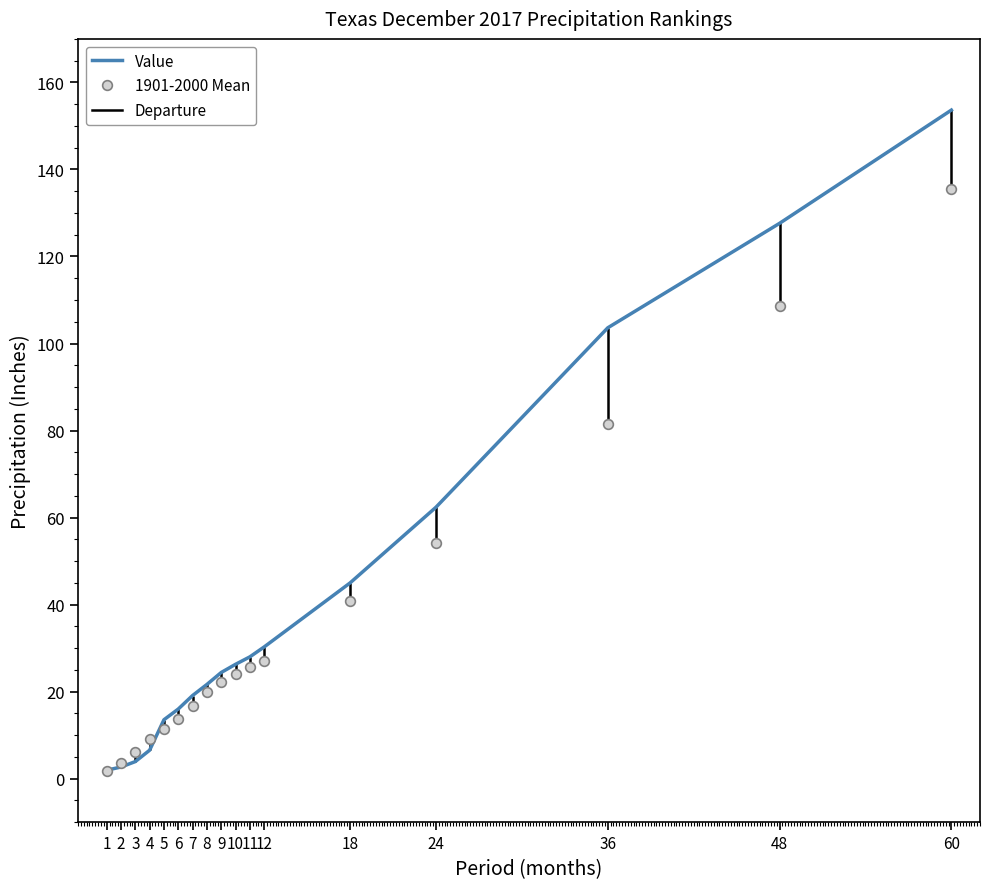

At which category is the sum across all series the highest?

60